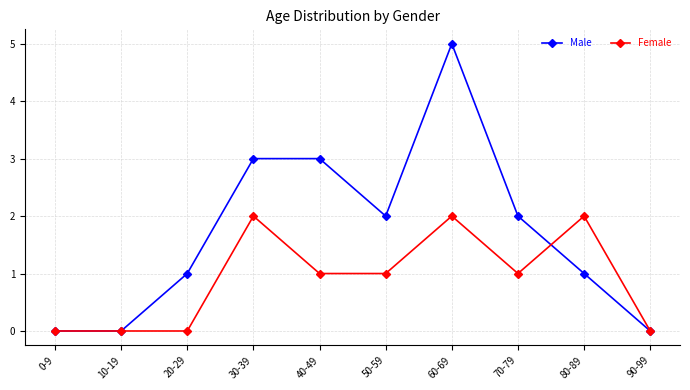

At 80-89, list the series in order from largest to smallest.

Female, Male